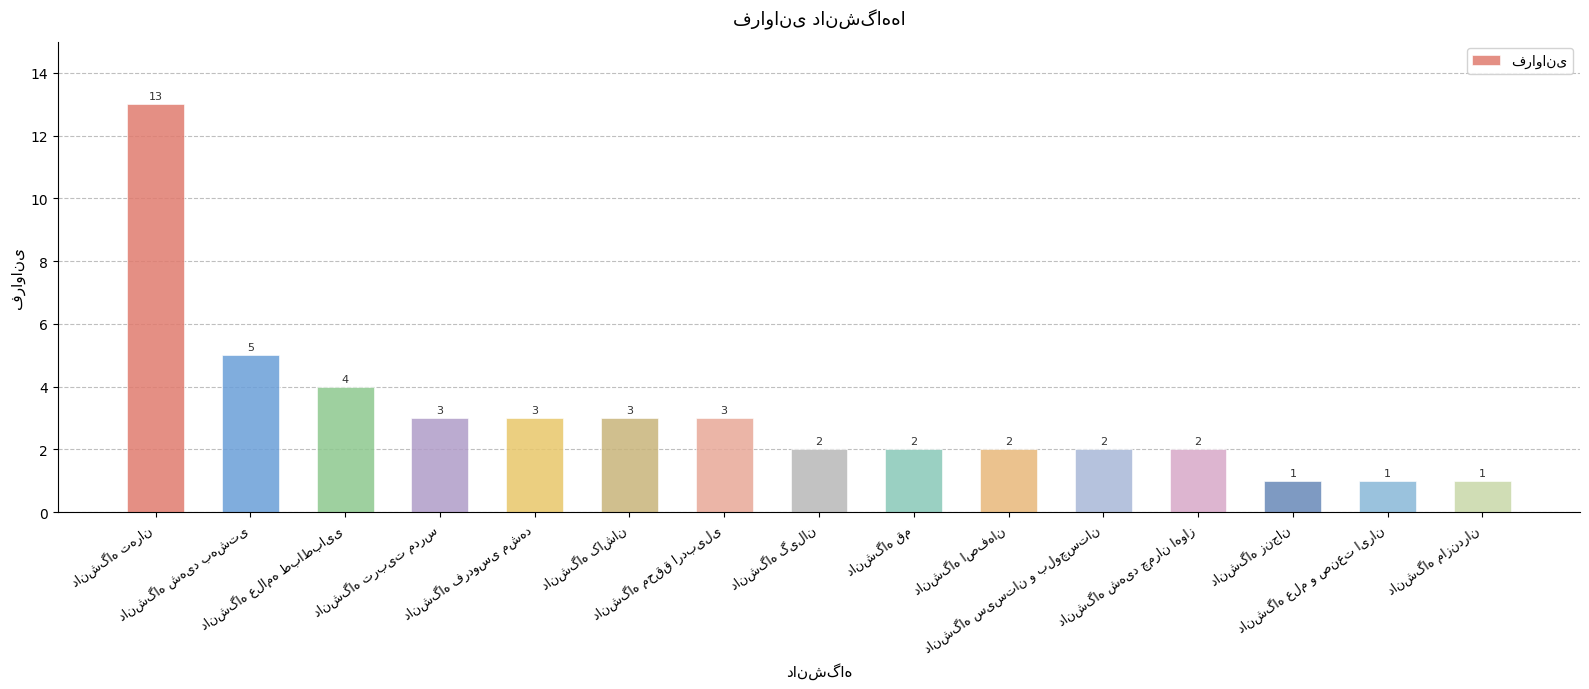

Reading left to right, what are all the values shown in this chart?

13	5	4	3	3	3	3	2	2	2	2	2	1	1	1